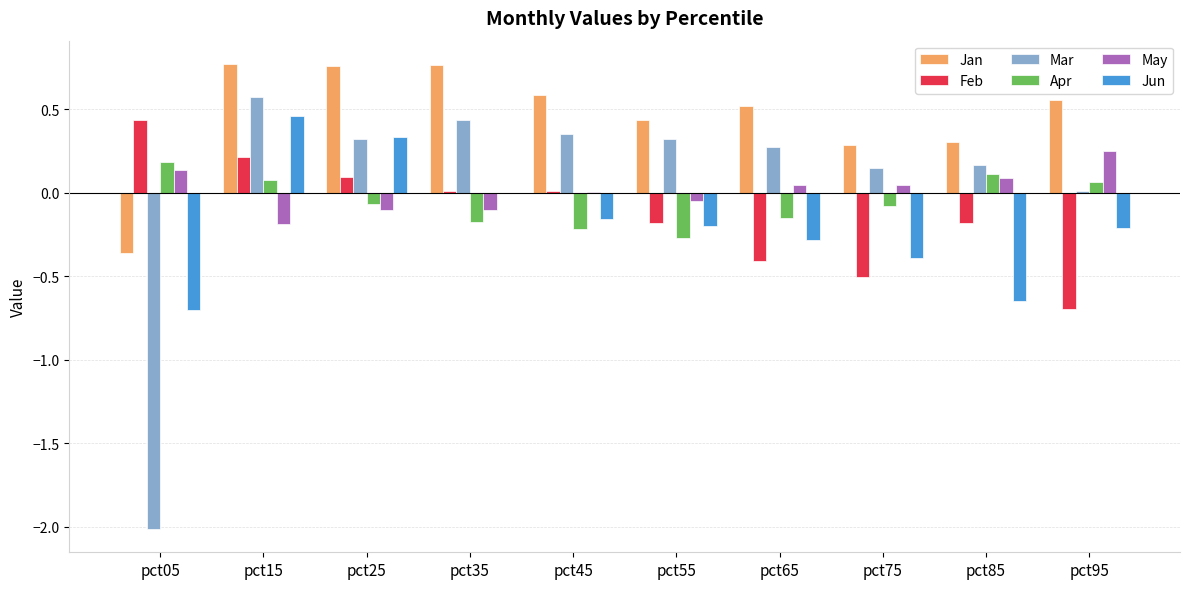

Is the value of Feb at pct55 greater than the value of Mar at pct15?

No